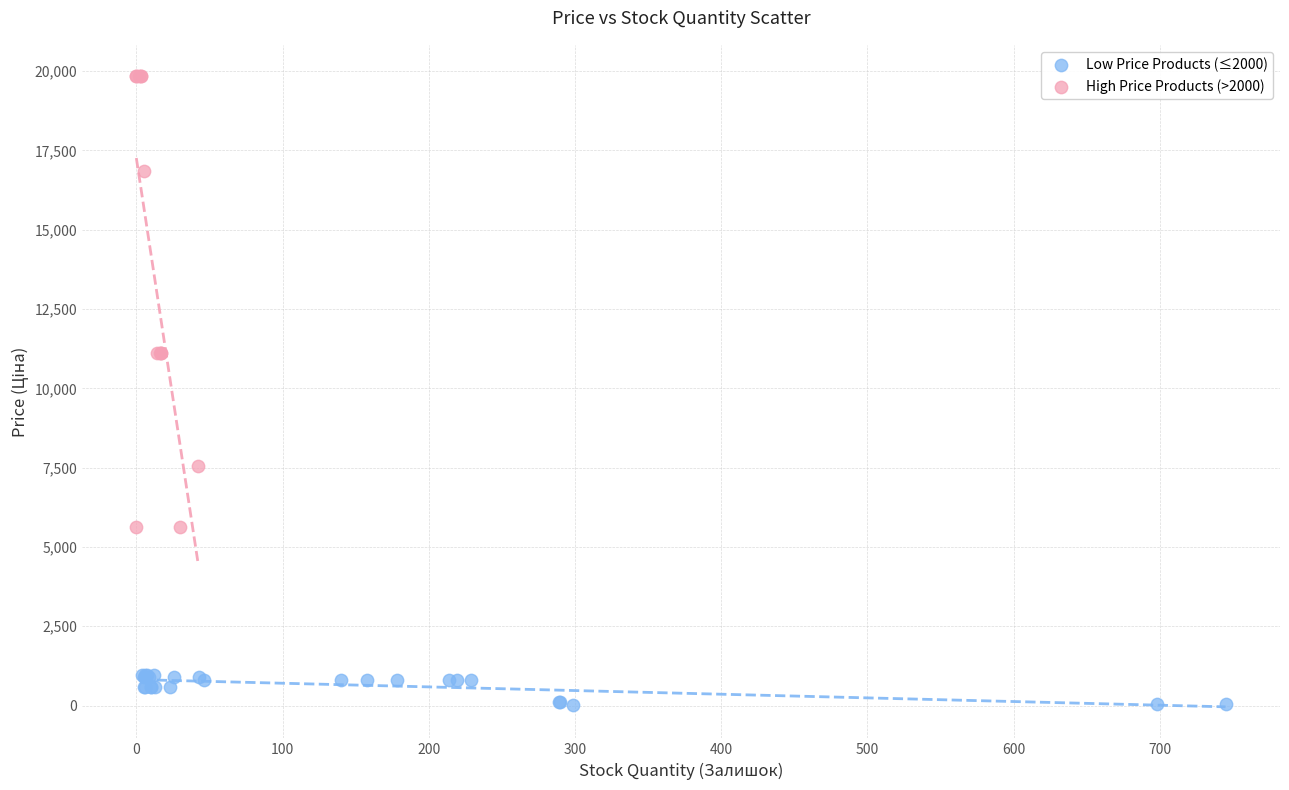

Which series reaches the minimum Y coordinate?

Low Price Products (≤2000)